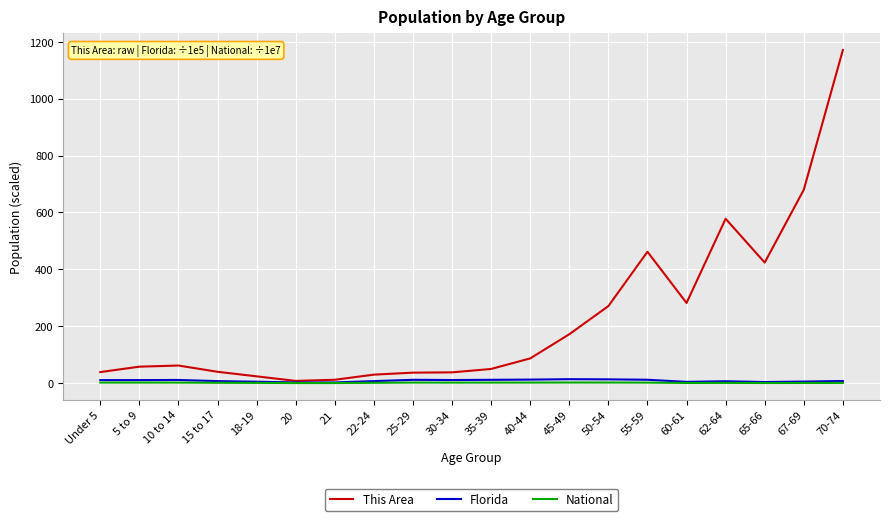

True or false: National has more than 0 interior local peaks.

True